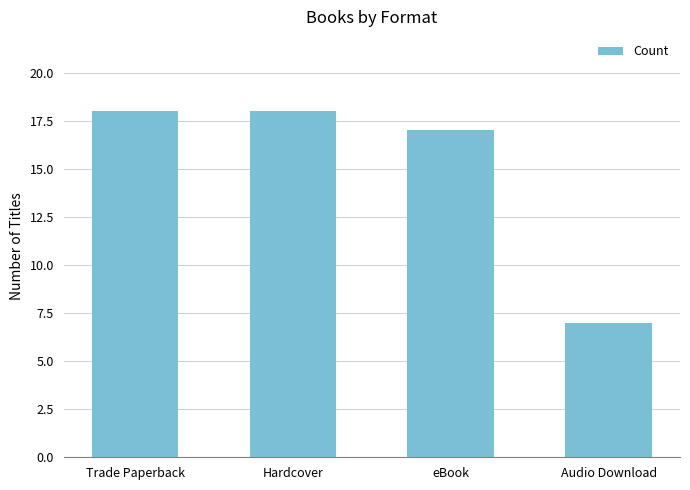

What is the change in value from Hardcover to Audio Download?

-11